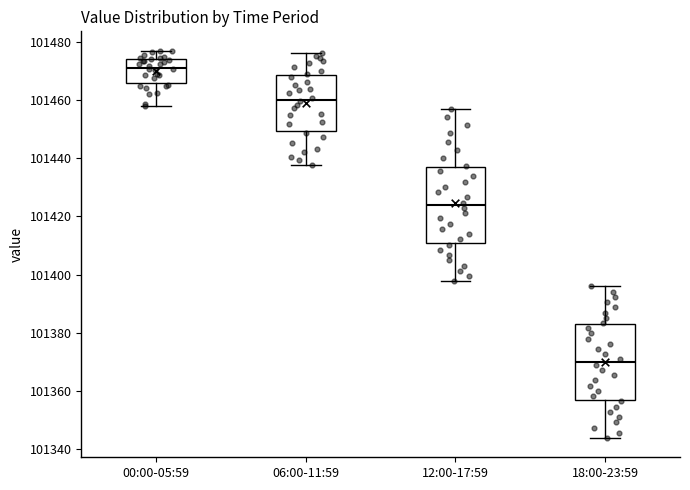

Reading left to right, read every box against the y-axis: the position of its median line, the range the box covers, and the ends of its whiskers. The values are not printed on the chart, so give them approximately, as read against the axis.

00:00-05:59: median 101472, box 101466 to 101474, whiskers 101458 to 101478
06:00-11:59: median 101460, box 101450 to 101468, whiskers 101438 to 101476
12:00-17:59: median 101424, box 101410 to 101436, whiskers 101398 to 101456
18:00-23:59: median 101370, box 101356 to 101382, whiskers 101344 to 101396